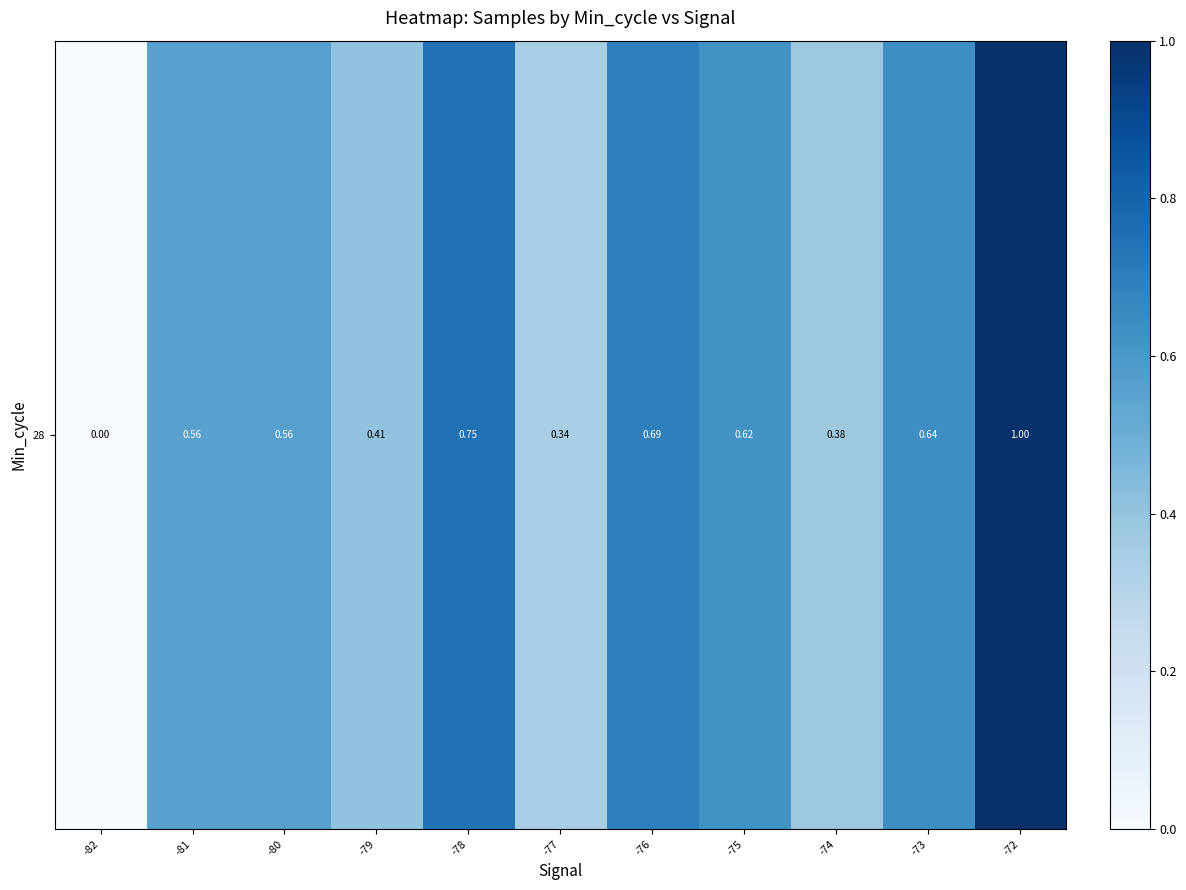

Between -74 and -79, which is larger?

-79